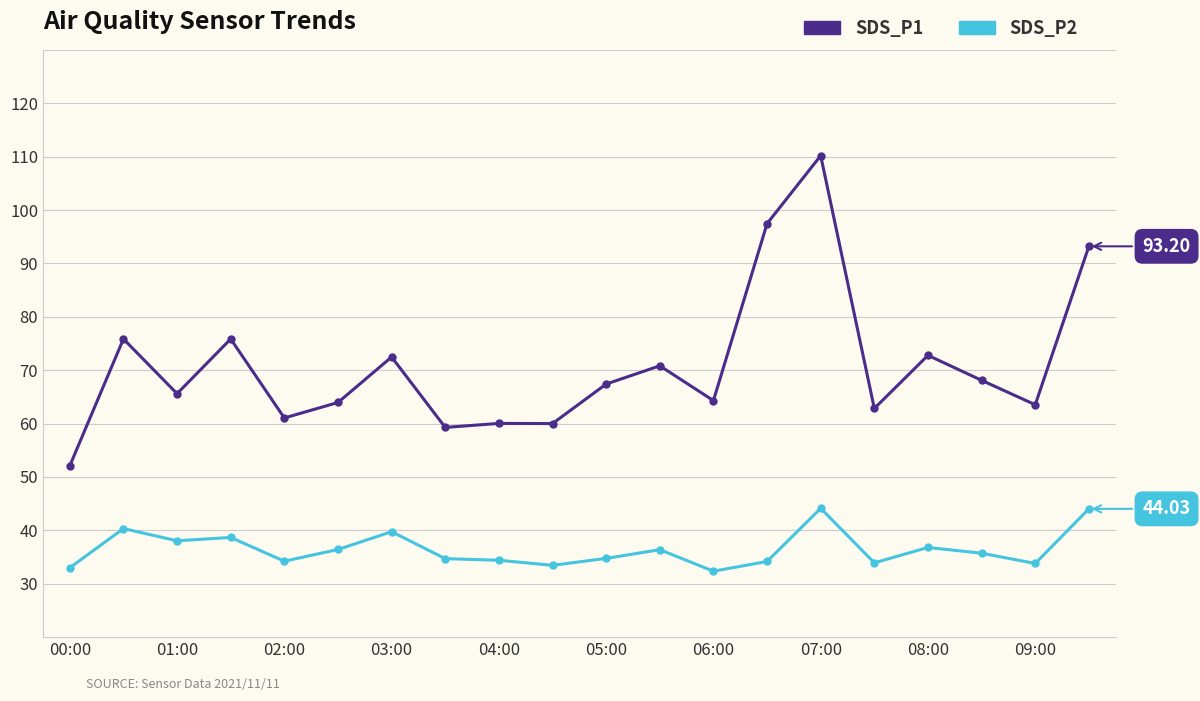

Which series has the largest total across all categories?

SDS_P1